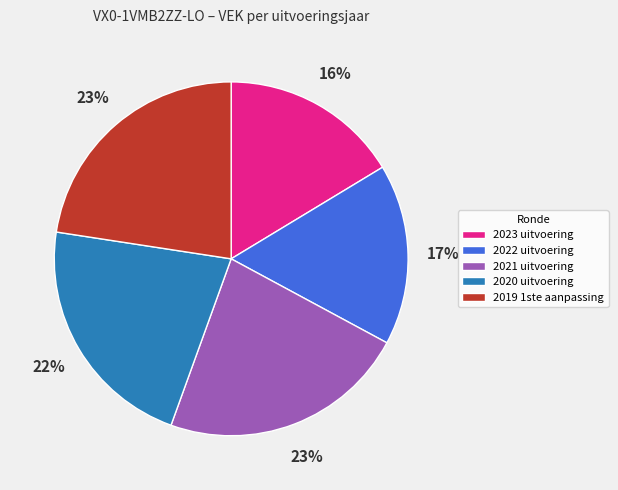

Is it true that 2020 uitvoering is 22% of the pie?

True